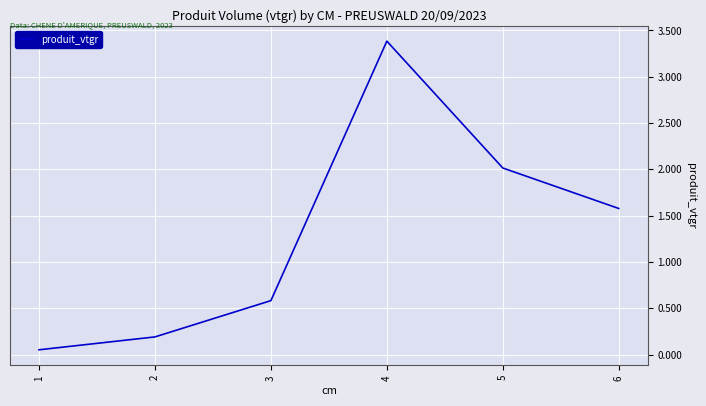

Between 2 and 1, which is larger?

2